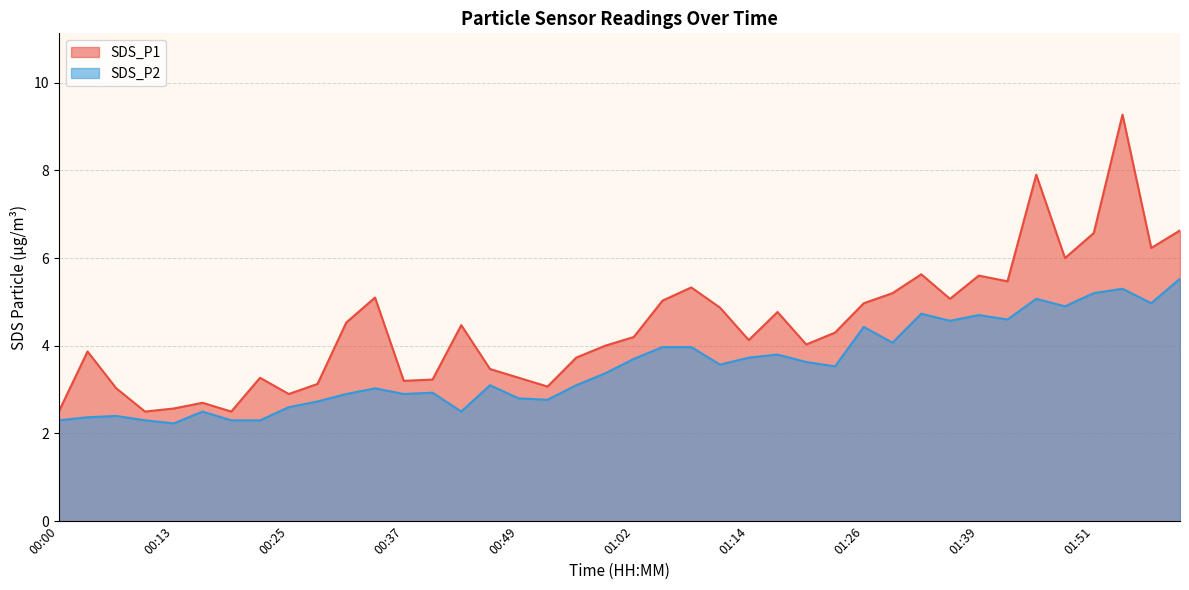

True or false: SDS_P2 and SDS_P1 intersect in this chart.

False